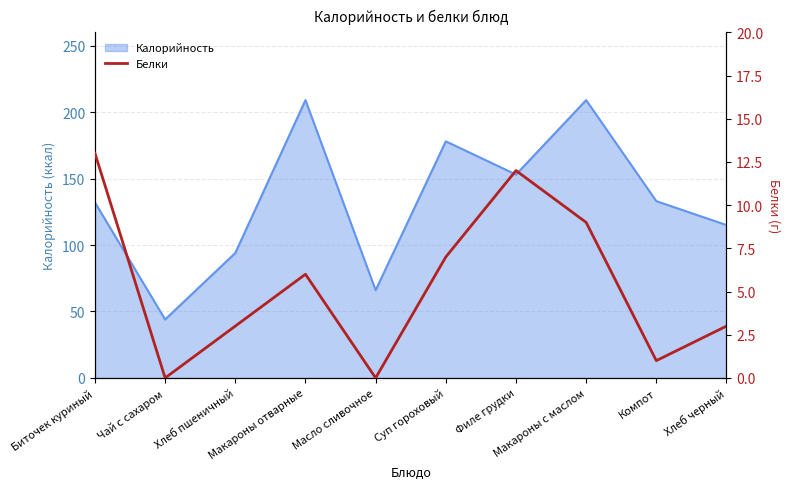

True or false: the data shows 10 at Макароны отварные.

False